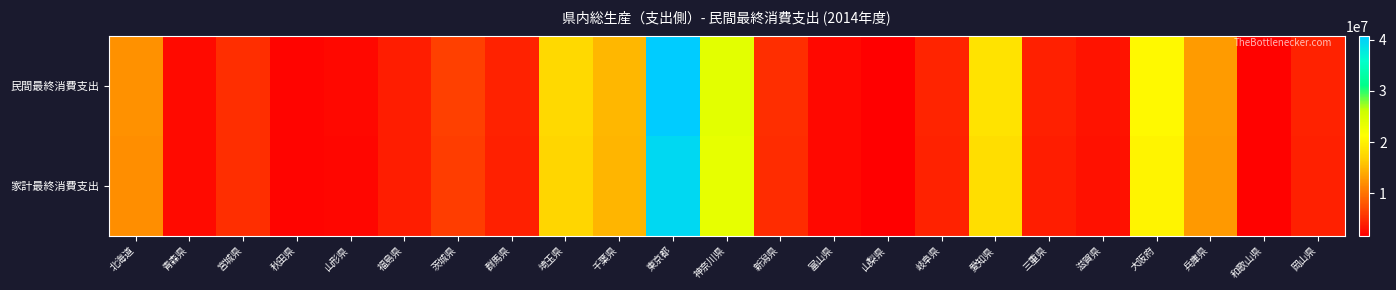

Which series has the largest total across all categories?

民間最終消費支出